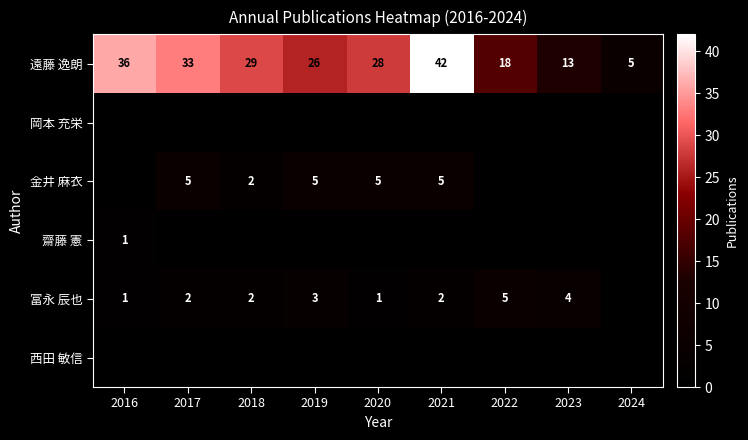

True or false: 金井 麻衣 has a value of 7 at 2019.

False